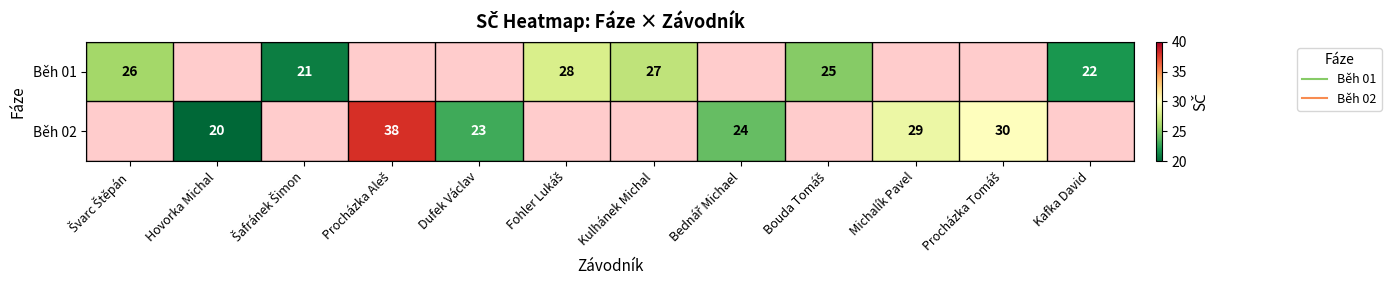

At which label does Běh 01 first exceed 25?

Švarc Štěpán